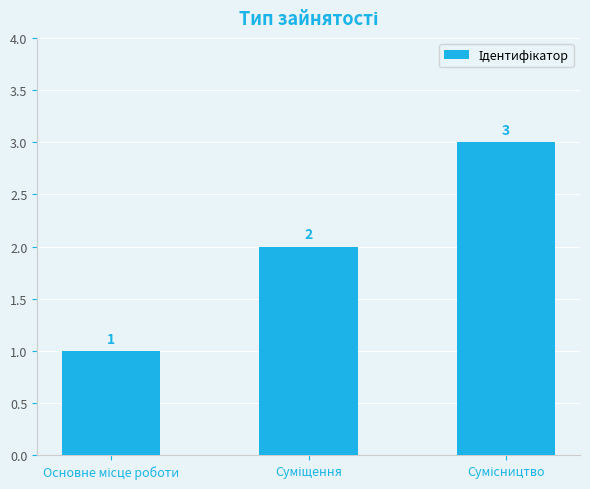

Does the chart contain stacked bars?

No